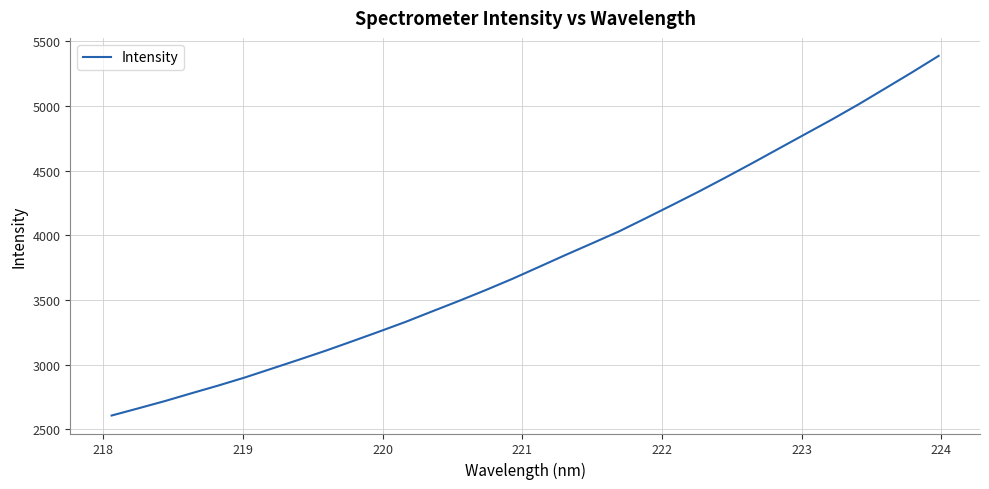

What is the difference between the maximum and minimum values?

2780.6